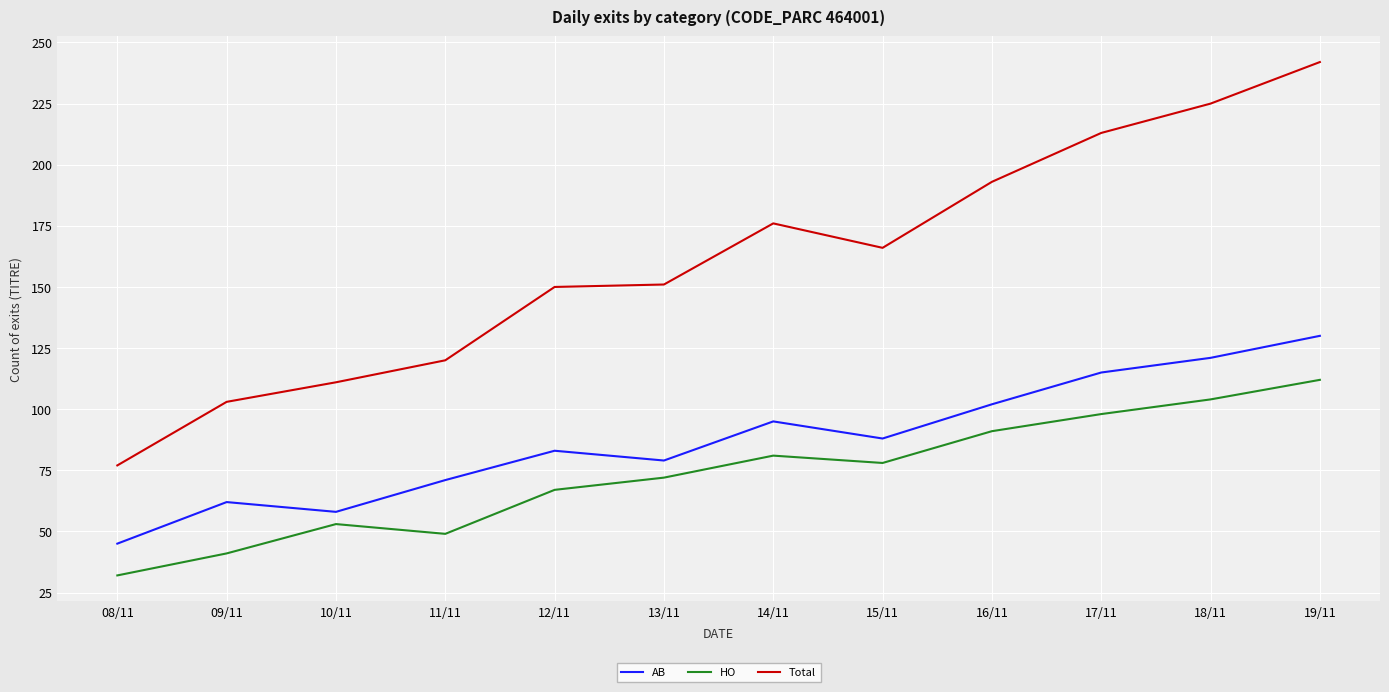

True or false: HO has a value of 34 at 15/11.

False